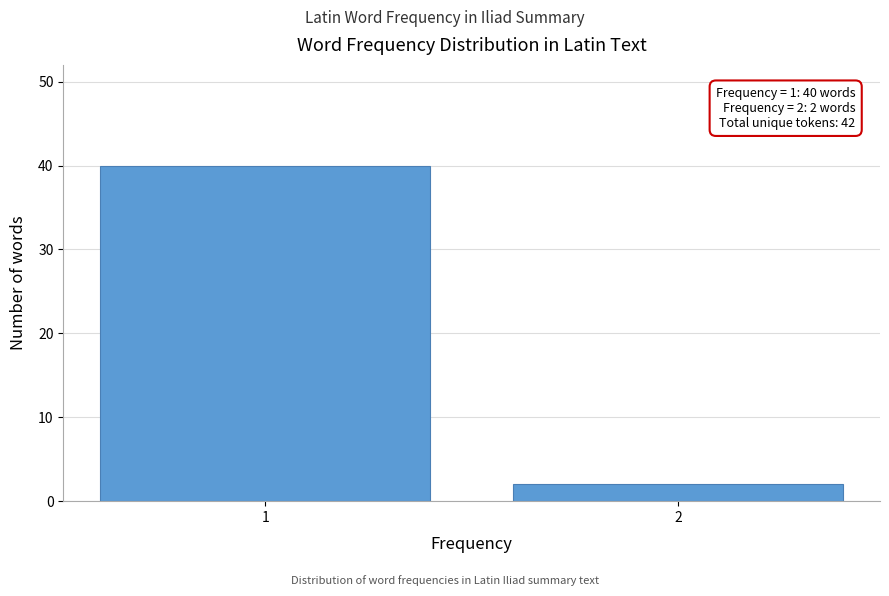

Reading left to right, list all the values displayed in this chart.

40	2